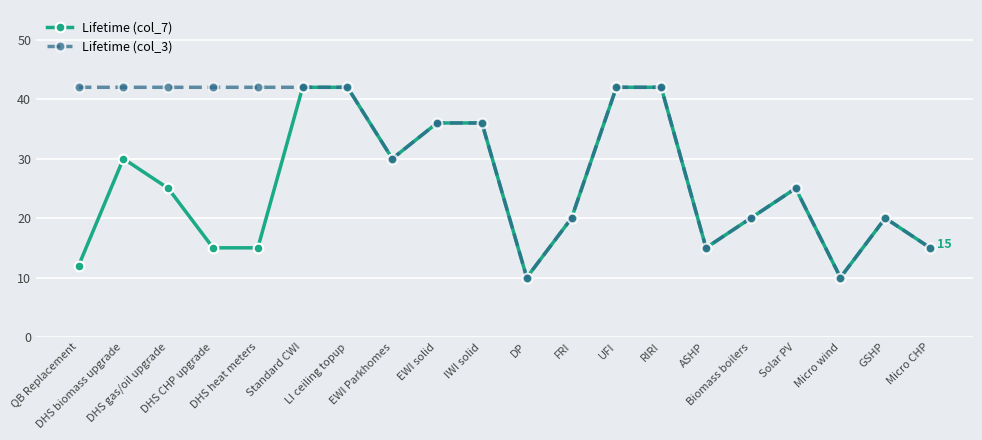

Reading left to right, extract all data points from this chart.

Lifetime (col_7): 12	30	25	15	15	42	42	30	36	36	10	20	42	42	15	20	25	10	20	15
Lifetime (col_3): 42	42	42	42	42	42	42	30	36	36	10	20	42	42	15	20	25	10	20	15